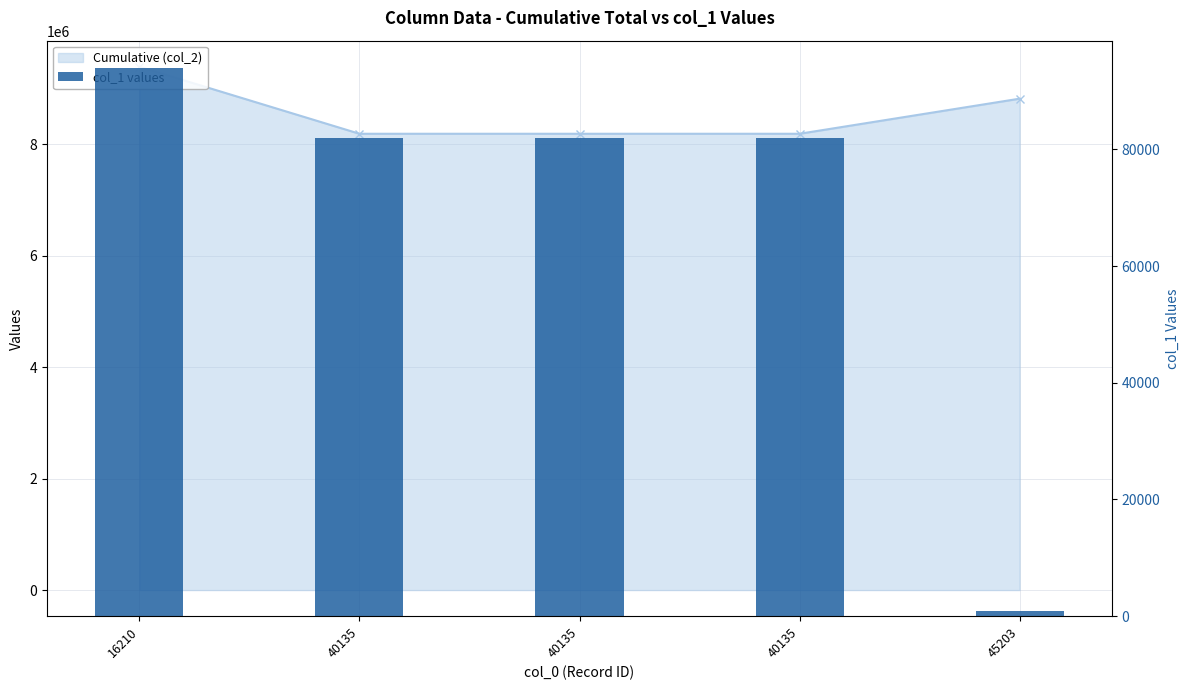

What is the minimum value shown in the chart?

882